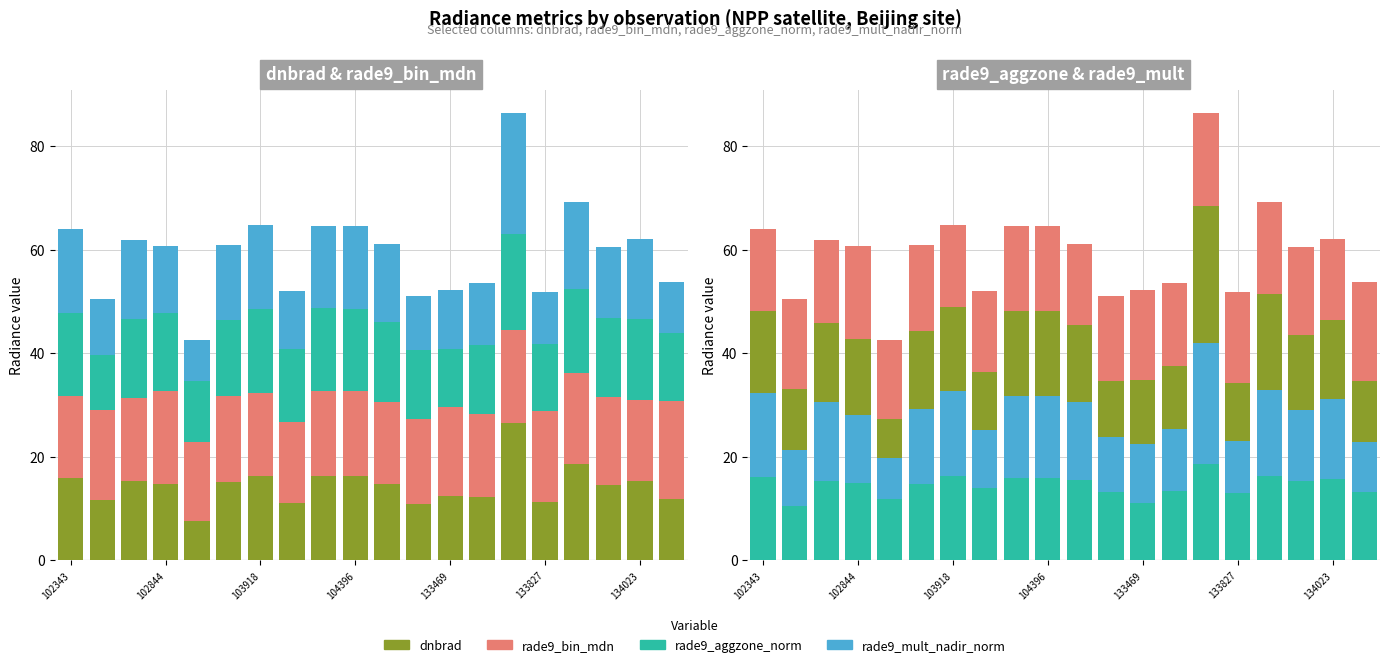

Which series has the largest range (max minus min)?

dnbrad